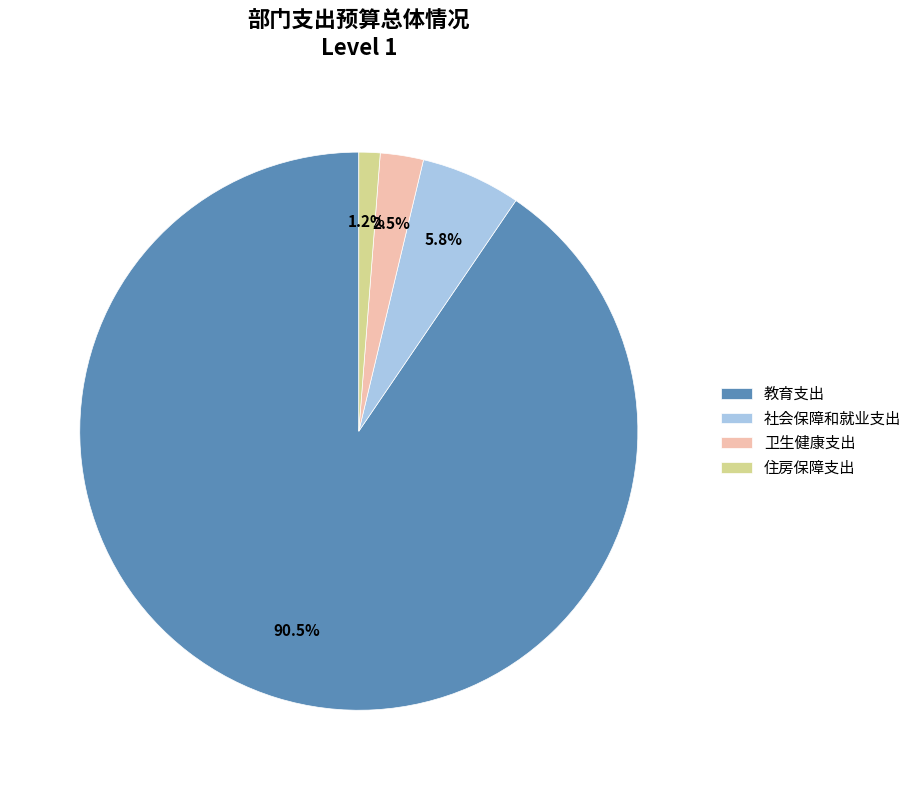

To the nearest percent, what is the combined percentage of 教育支出 and 社会保障和就业支出?

96%